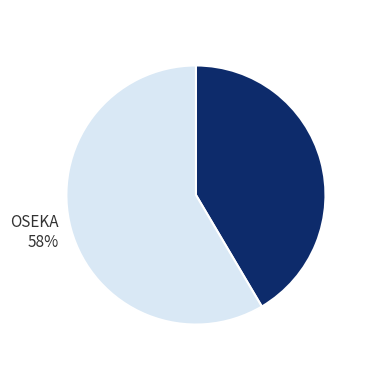

To the nearest percent, what portion does KATKA represent?

42%